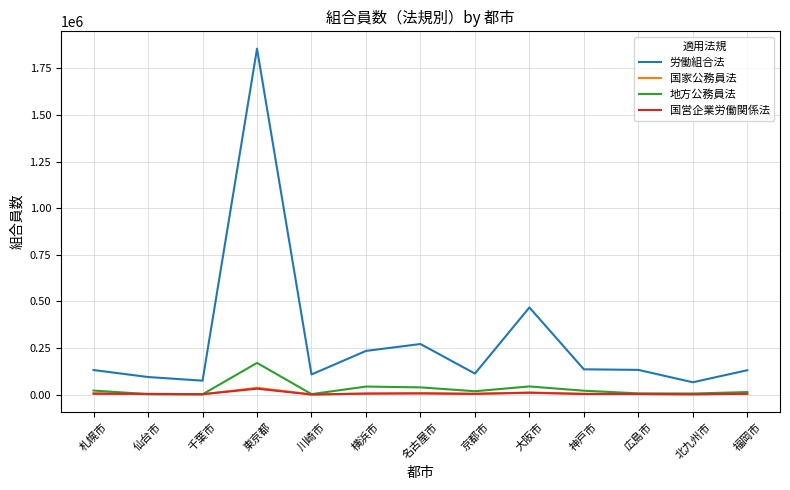

Which series has the largest total across all categories?

労働組合法